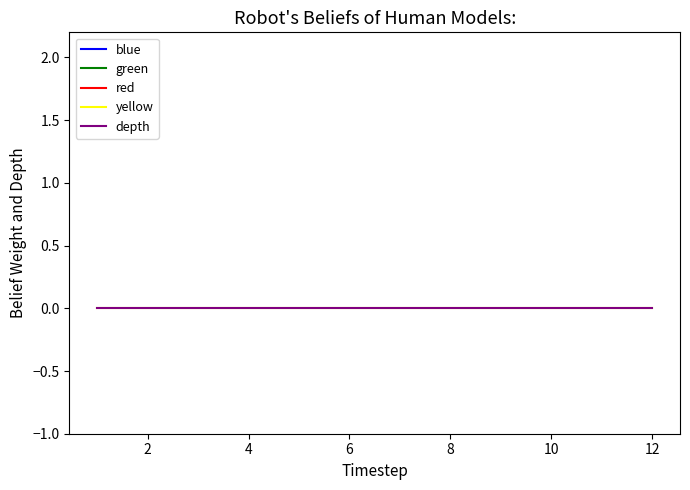

List the series in order of their peak value, highest first.

blue, green, red, yellow, depth